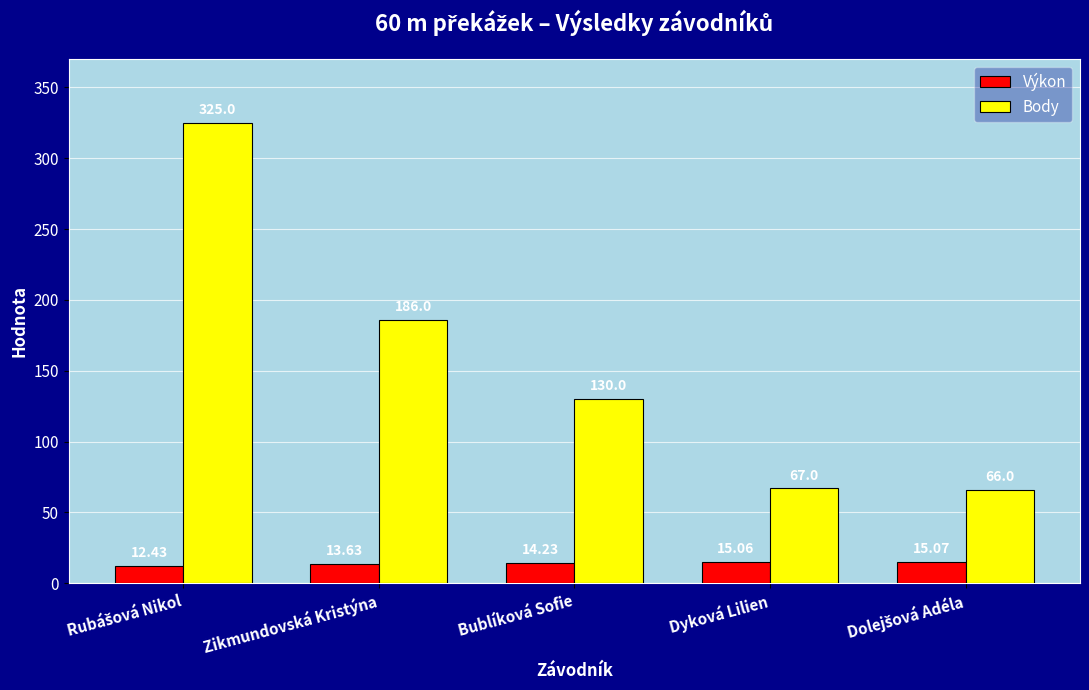

Reading left to right, transcribe all the data shown in this chart.

Výkon: 12.4	13.6	14.2	15.1	15.1
Body: 325.0	186.0	130.0	67.0	66.0